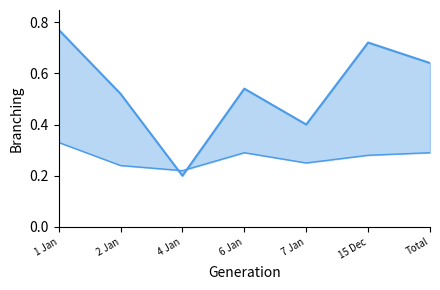

Where do RR % line and PR % line first cross each other?

2 Jan and 4 Jan